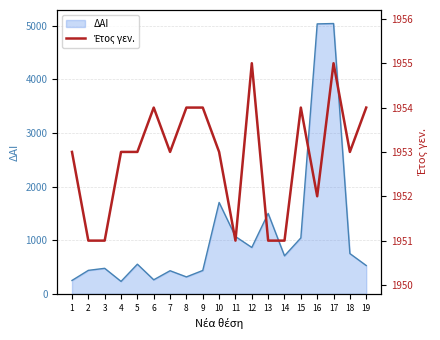

Approximately how many times larger is the value at 5 compared to 6?

1.0